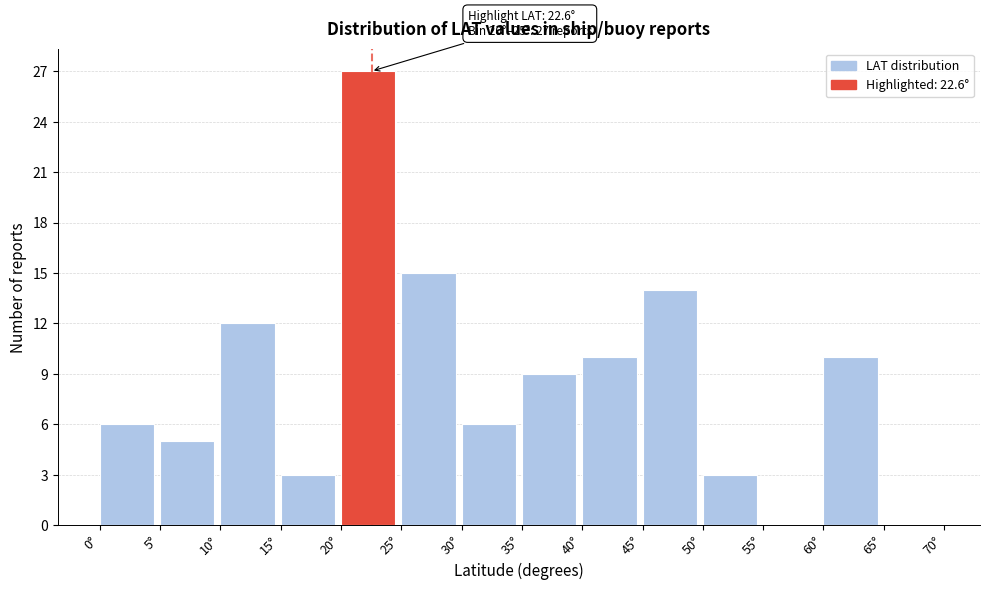

Over which range of the x-axis is the bar tallest?

20 to 25